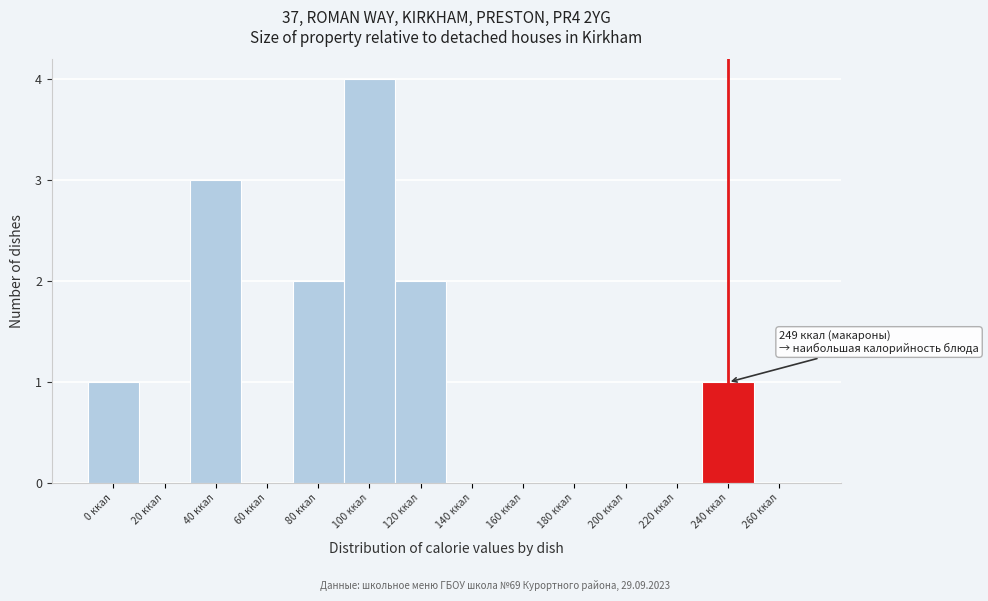

Reading left to right, transcribe all the data shown in this chart.

0 ккал=1	20 ккал=0	40 ккал=3	60 ккал=0	80 ккал=2	100 ккал=4	120 ккал=2	140 ккал=0	160 ккал=0	180 ккал=0	200 ккал=0	220 ккал=0	240 ккал=1	260 ккал=0